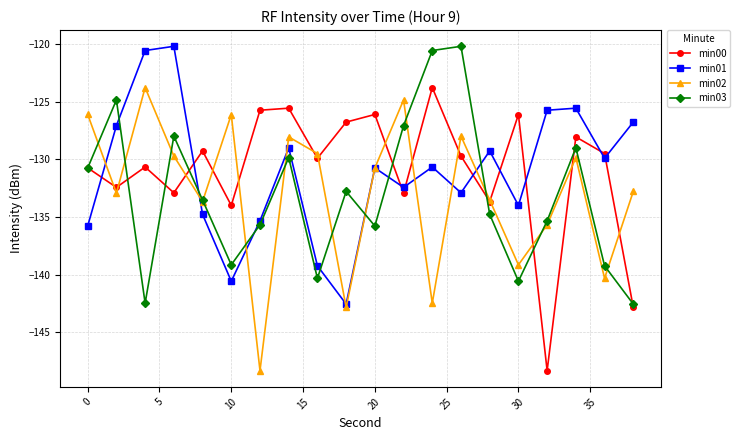

What is the value of the min01 point at the 15th from the left?

-129.3